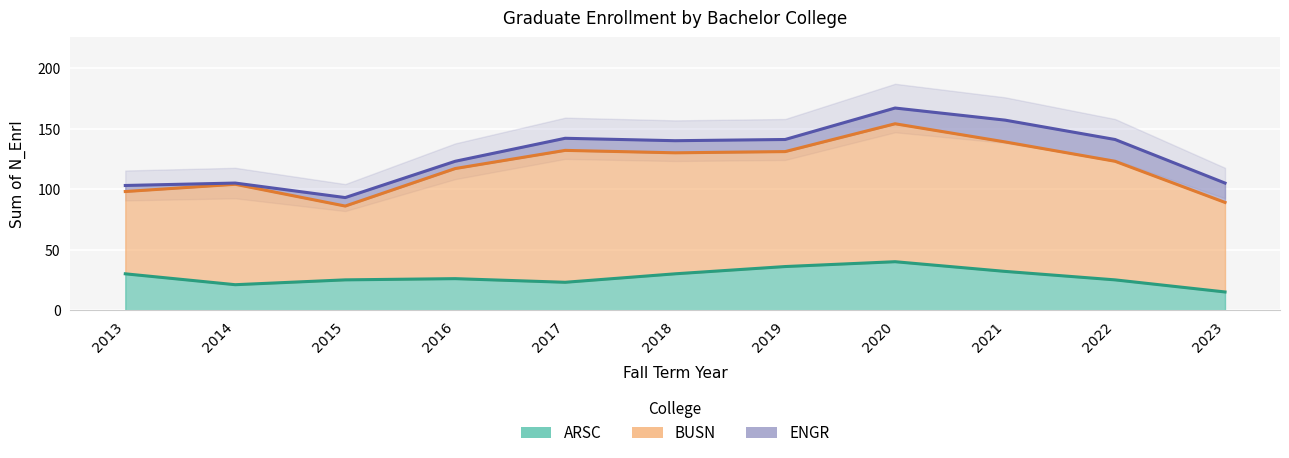

Rank the series by their average value, from lowest to highest.

ENGR, ARSC, BUSN